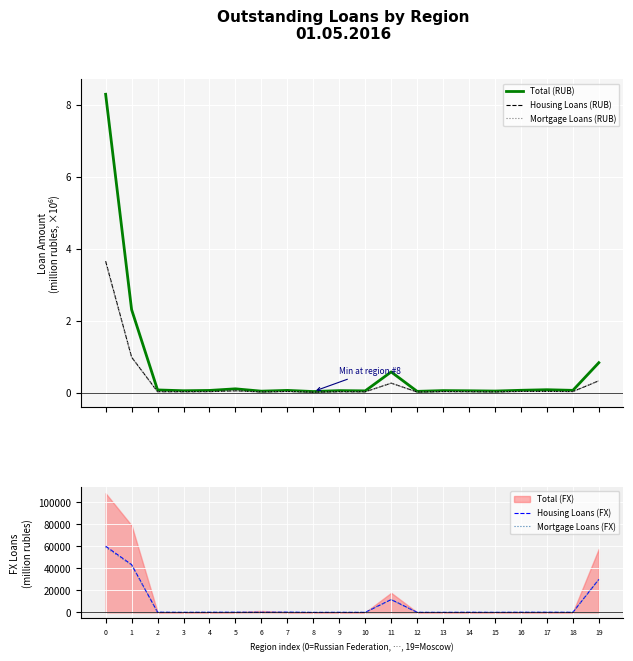

In Mortgage Loans (RUB), how many points are higher than both neighbors (excluding endpoints)?

6